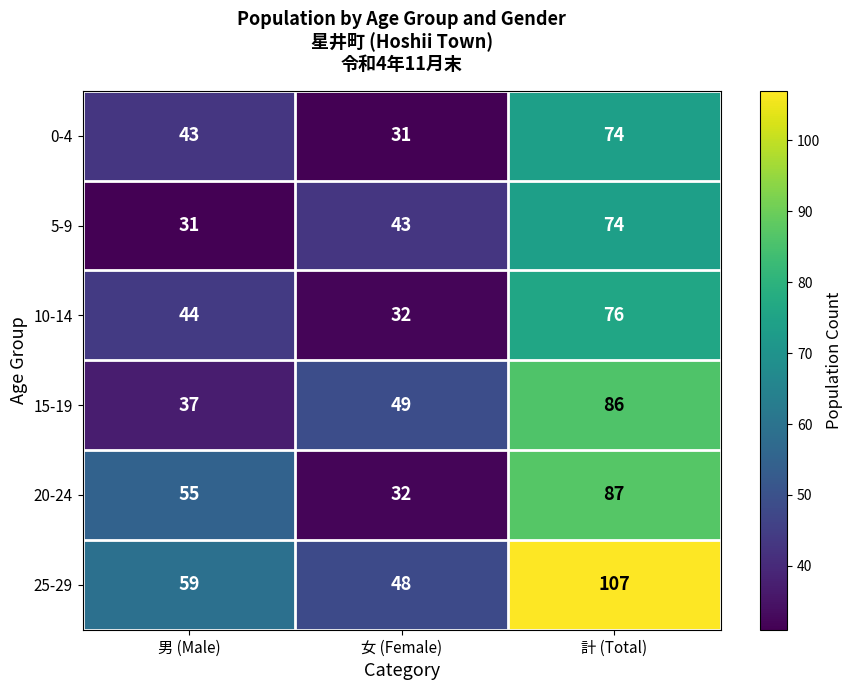

Where is 15-19 nearest to the value 61?

女 (Female)